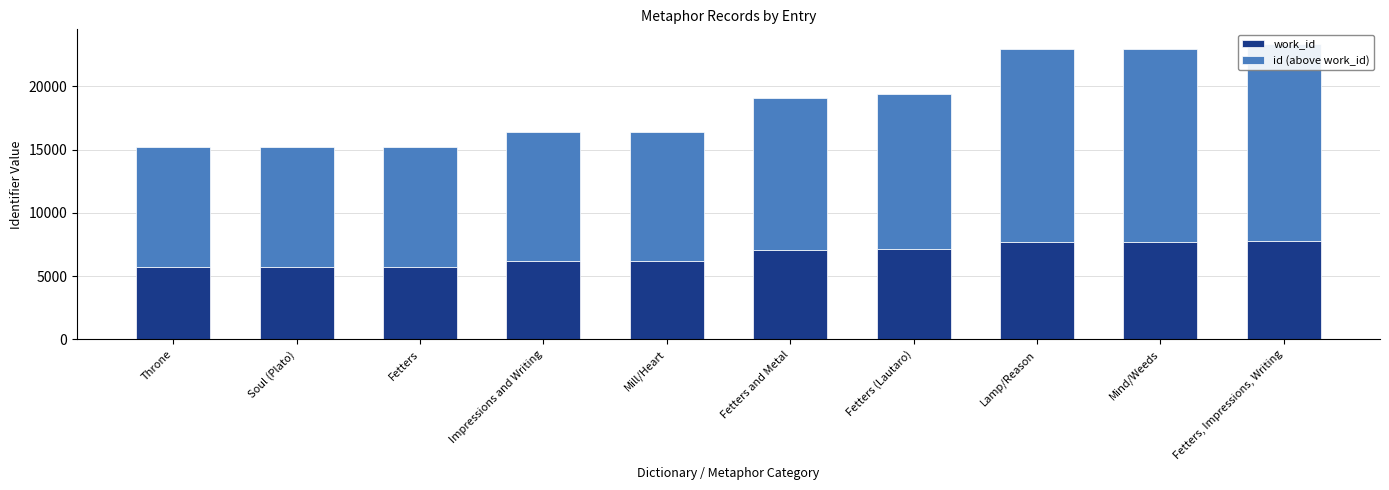

Between Soul (Plato) and Fetters, which series saw the biggest shift?

id (above work_id)